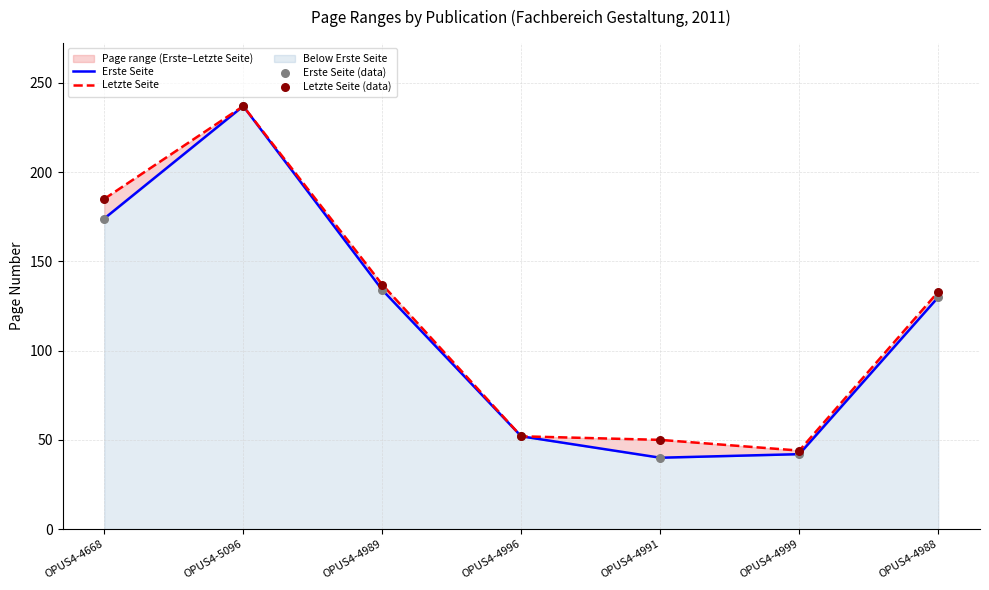

Which series contains the highest Y value?

Erste Seite